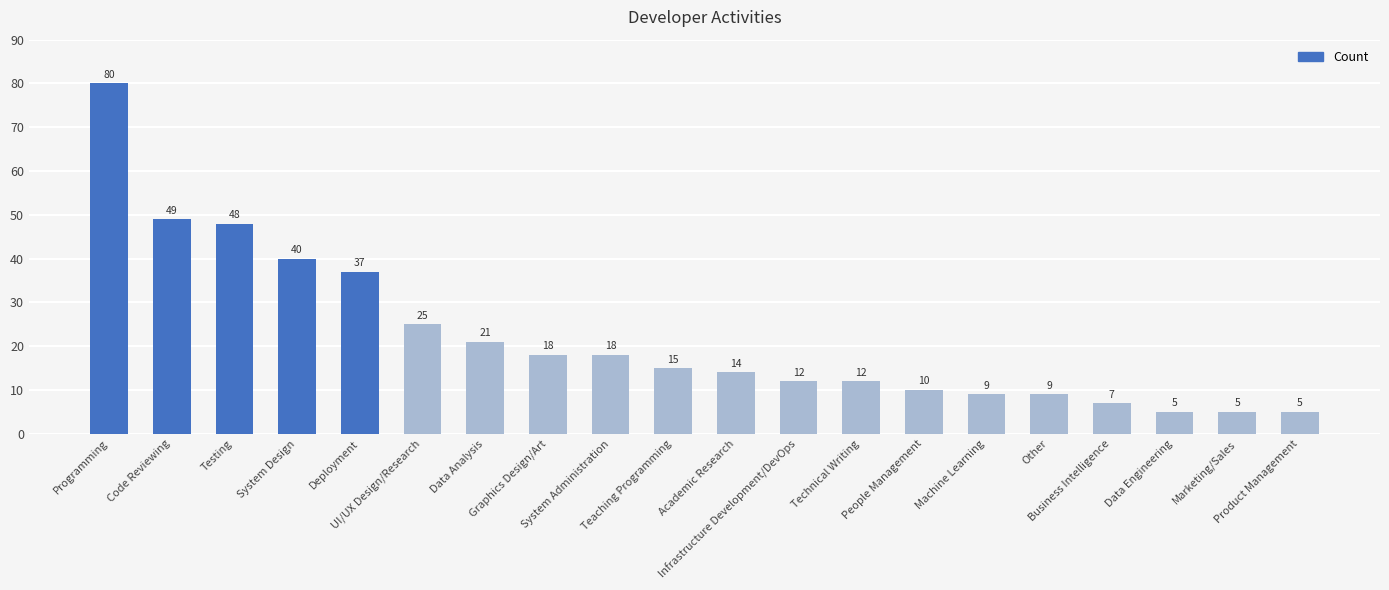

The chart shows a value of 80 at Code Reviewing. True or false?

False